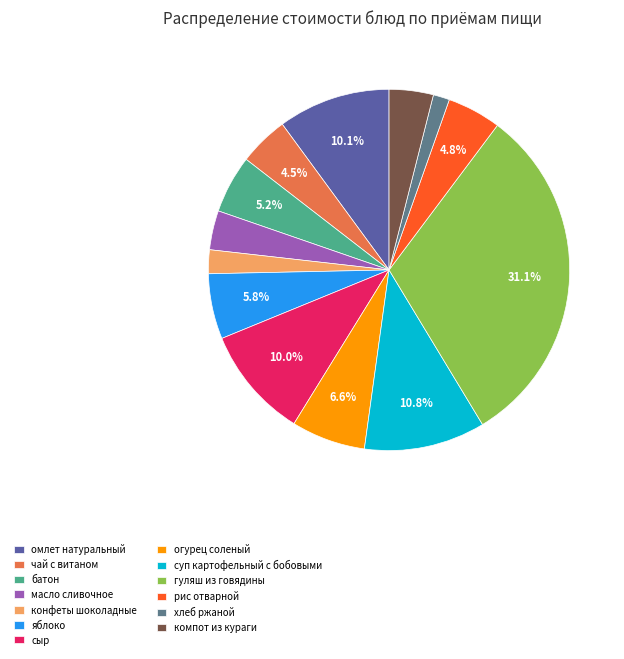

What is the smallest slice in the pie chart?

хлеб ржаной